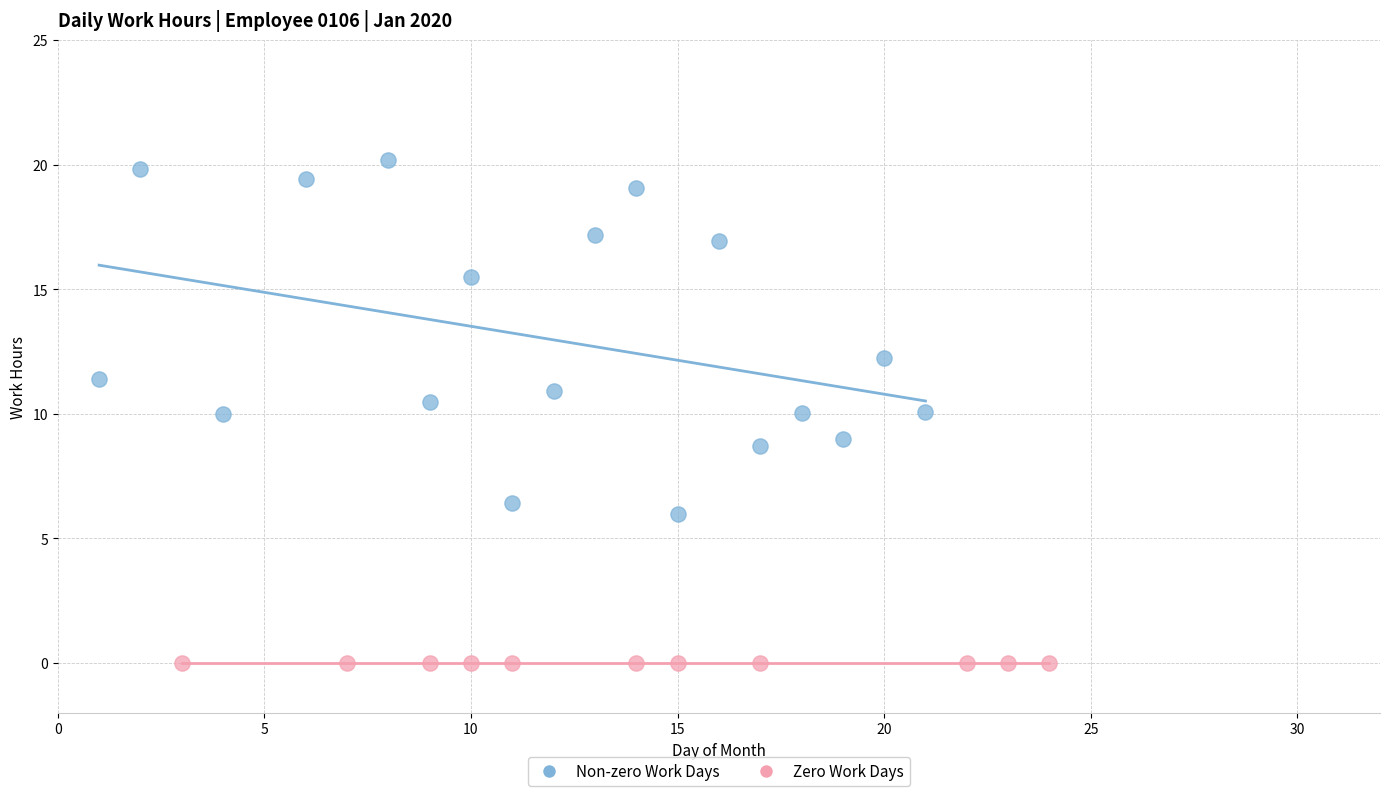

Which series contains the highest Y value?

Non-zero Work Days